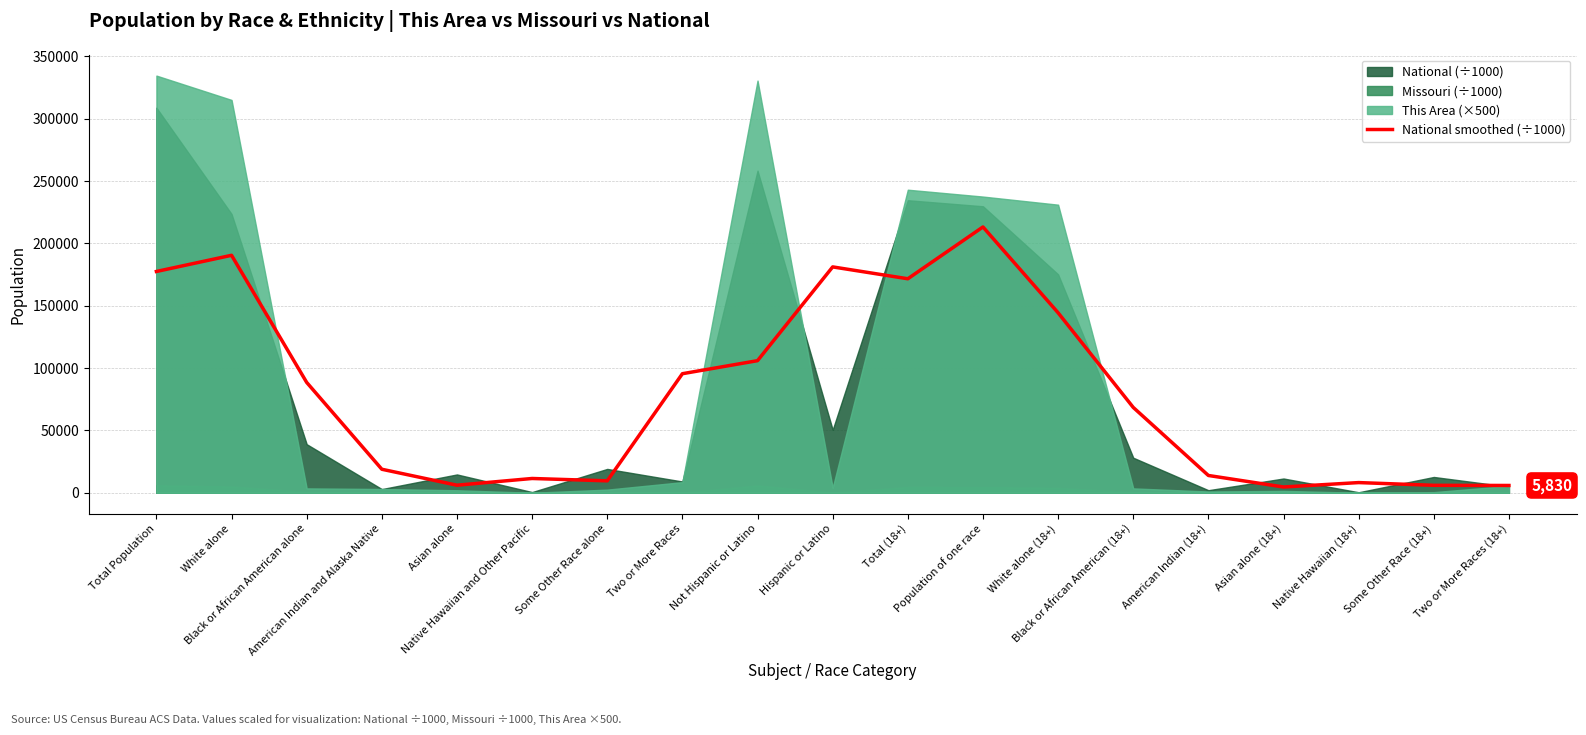

What is the sum of the values at Black or African American (18+) and American Indian and Alaska Native?

87267.5